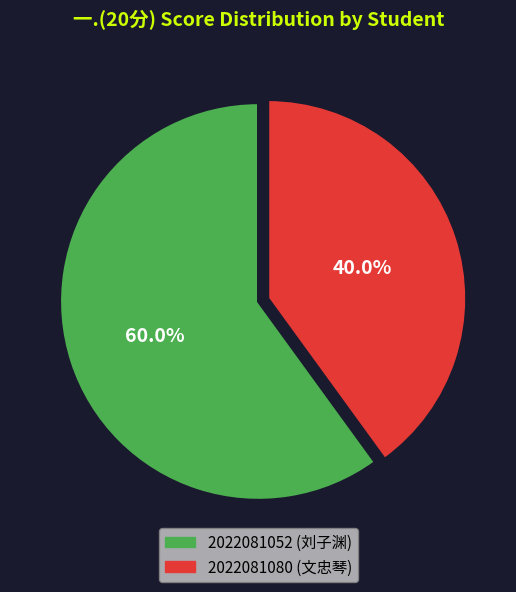

Which category has the biggest portion of the pie?

2022081052